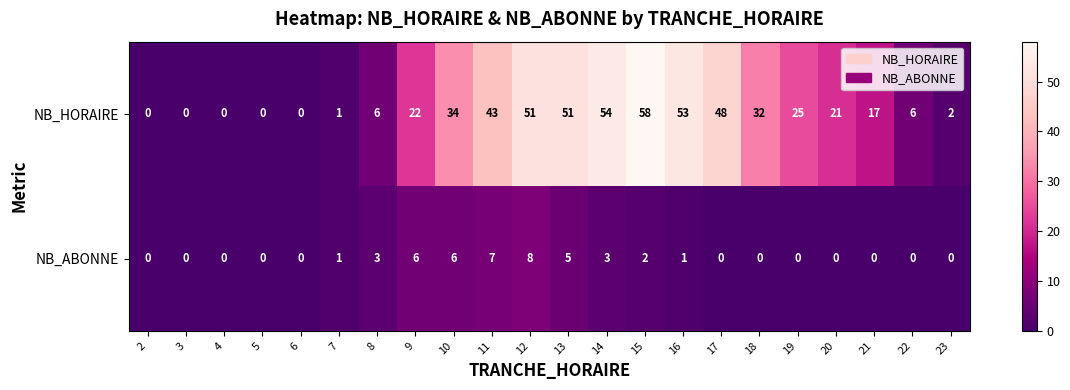

Rank the series by their maximum value, from lowest to highest.

NB_ABONNE, NB_HORAIRE